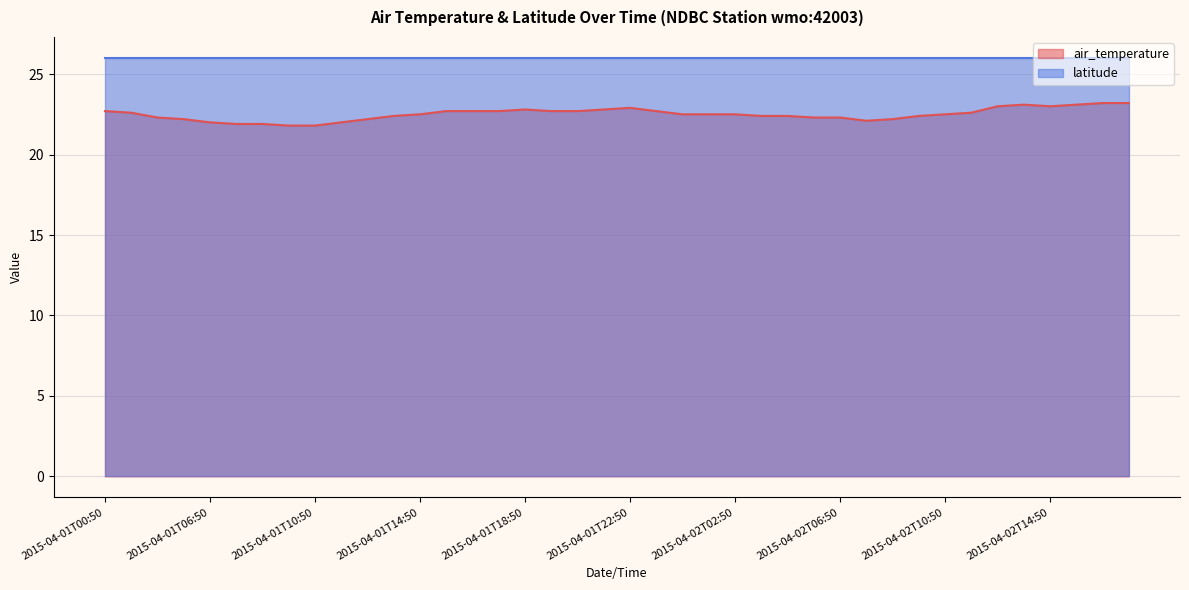

True or false: air_temperature and latitude intersect in this chart.

False